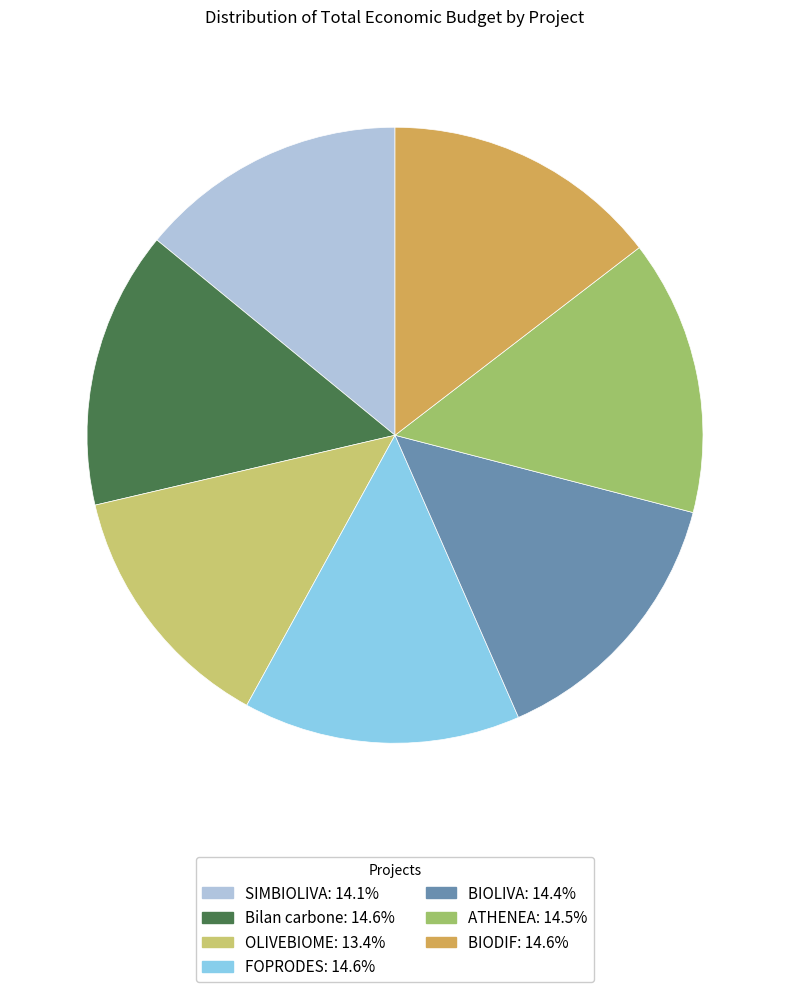

Combined, do BIODIF and OLIVEBIOME account for over 50%?

No